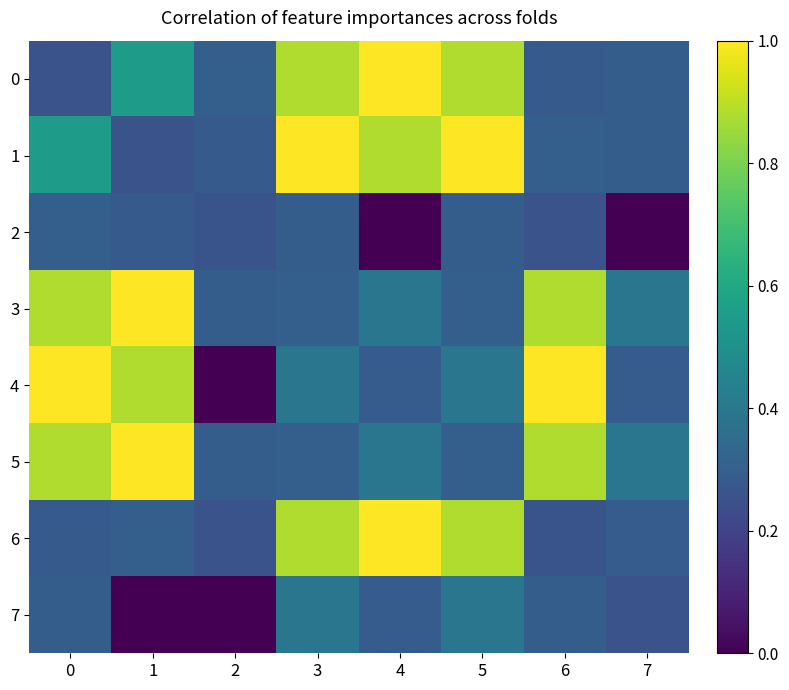

What is the difference between the highest and lowest values at 3?

0.7